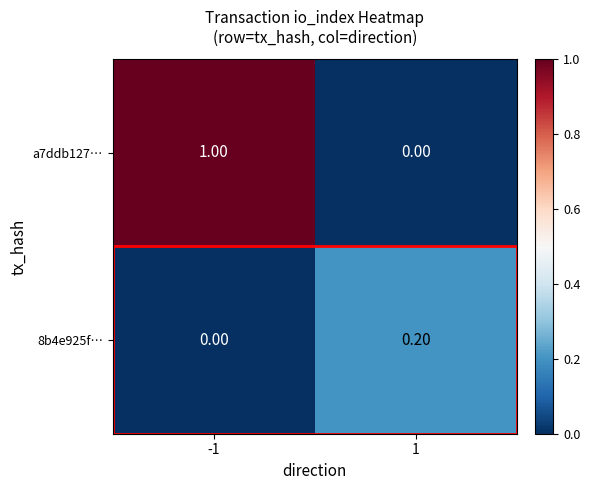

Which series has the largest total across all categories?

a7ddb127…